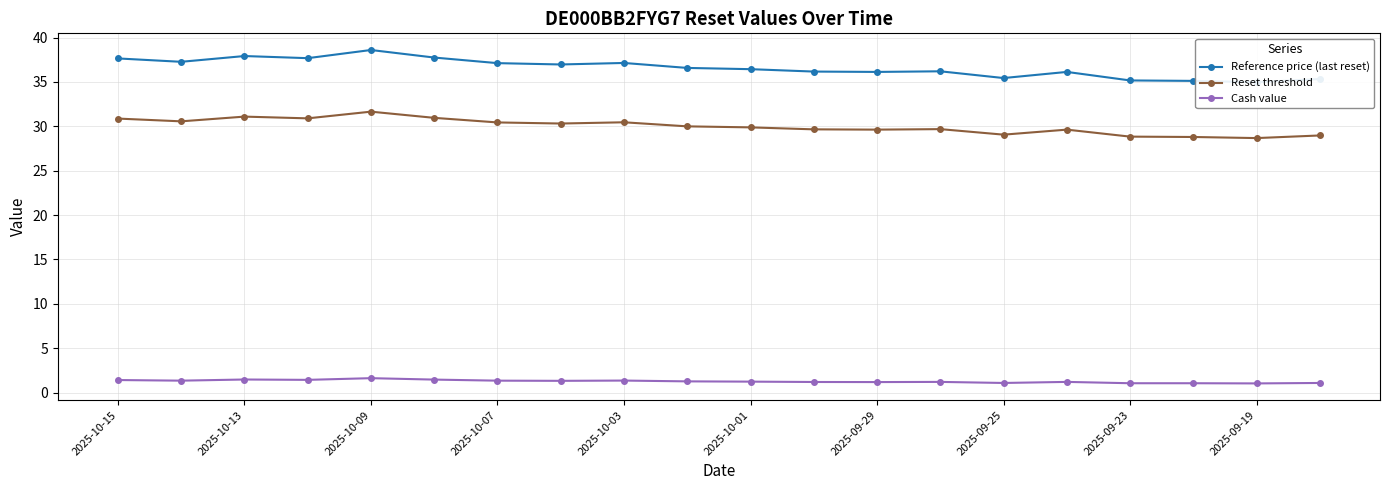

Reading right to left, extract all data points from this chart.

Reference price (last reset): 35.3	35.0	35.1	35.2	36.1	35.4	36.2	36.1	36.2	36.4	36.6	37.1	37.0	37.1	37.8	38.6	37.7	37.9	37.3	37.6
Reset threshold: 29.0	28.7	28.8	28.8	29.6	29.1	29.7	29.6	29.7	29.9	30.0	30.5	30.3	30.4	31.0	31.7	30.9	31.1	30.6	30.9
Cash value: 1.1	1.0	1.1	1.1	1.2	1.1	1.2	1.2	1.2	1.2	1.3	1.4	1.3	1.3	1.5	1.6	1.4	1.5	1.3	1.4